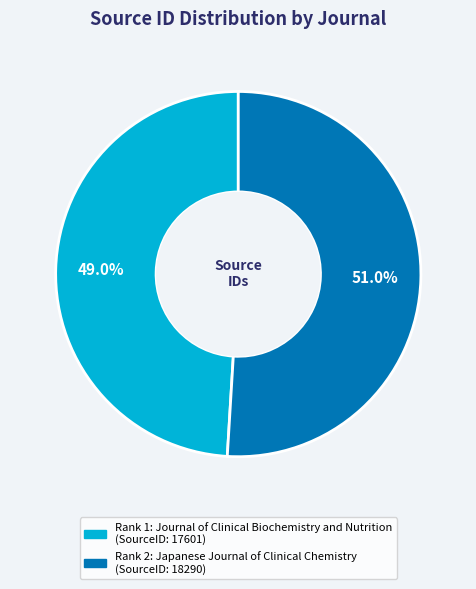

How many segments does this pie chart have?

2